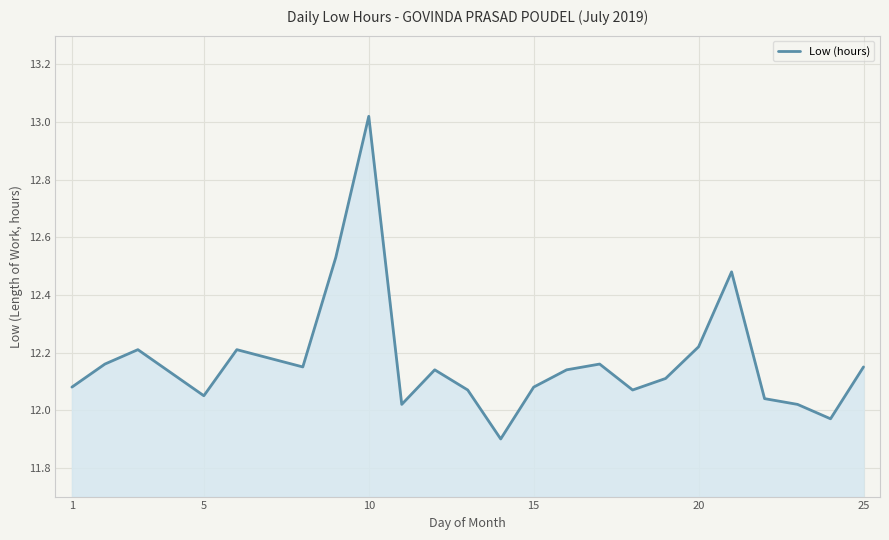

True or false: there are more than 2 points higher than both neighbors.

True